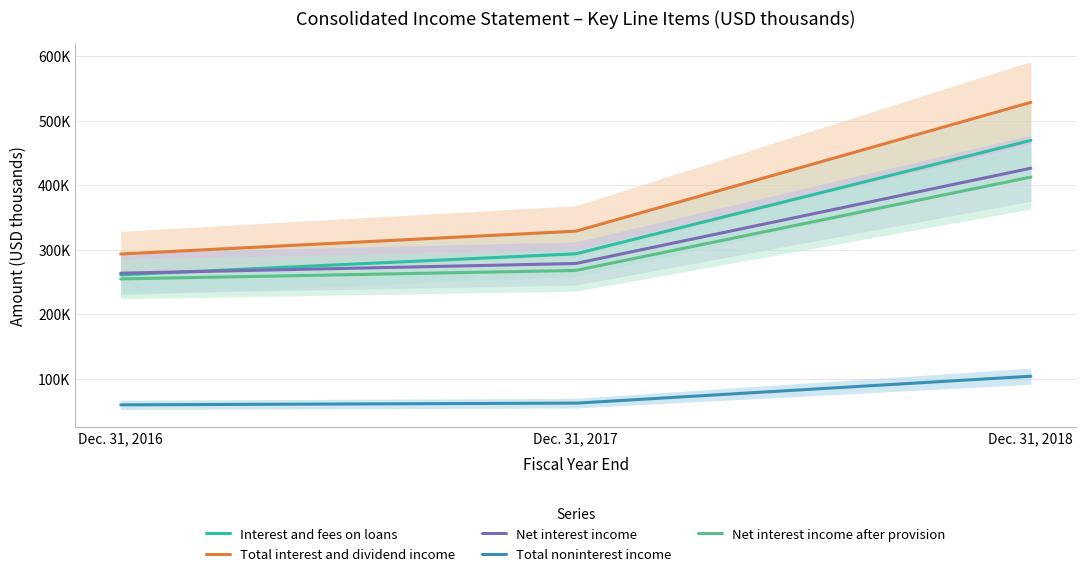

Where is Net interest income nearest to the value 345328?

Dec. 31, 2017